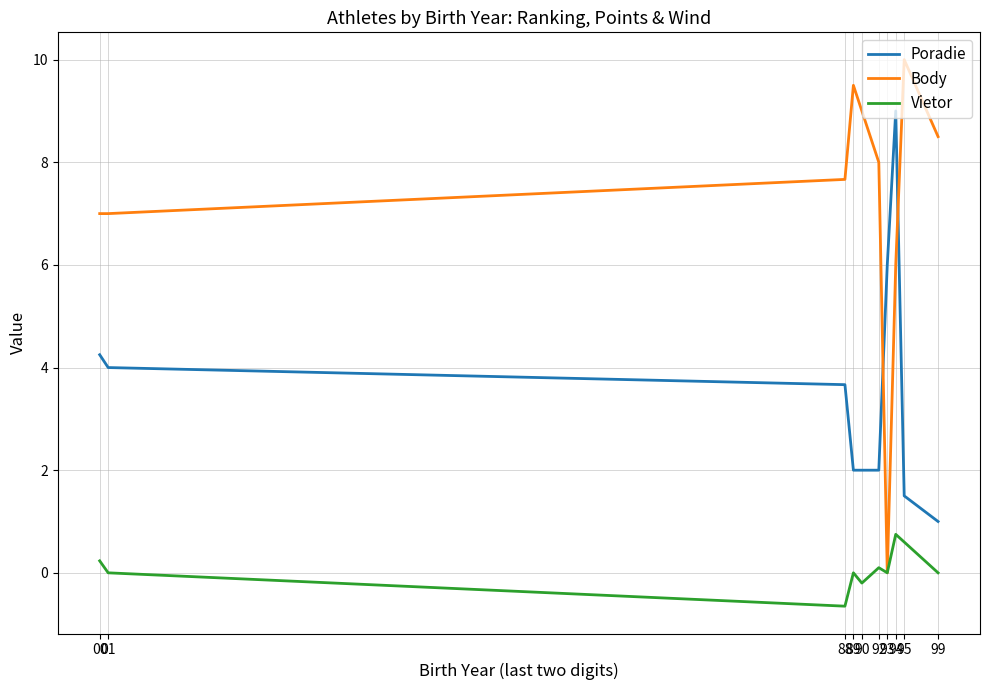

Rank the series by their average value, from highest to lowest.

Body, Poradie, Vietor